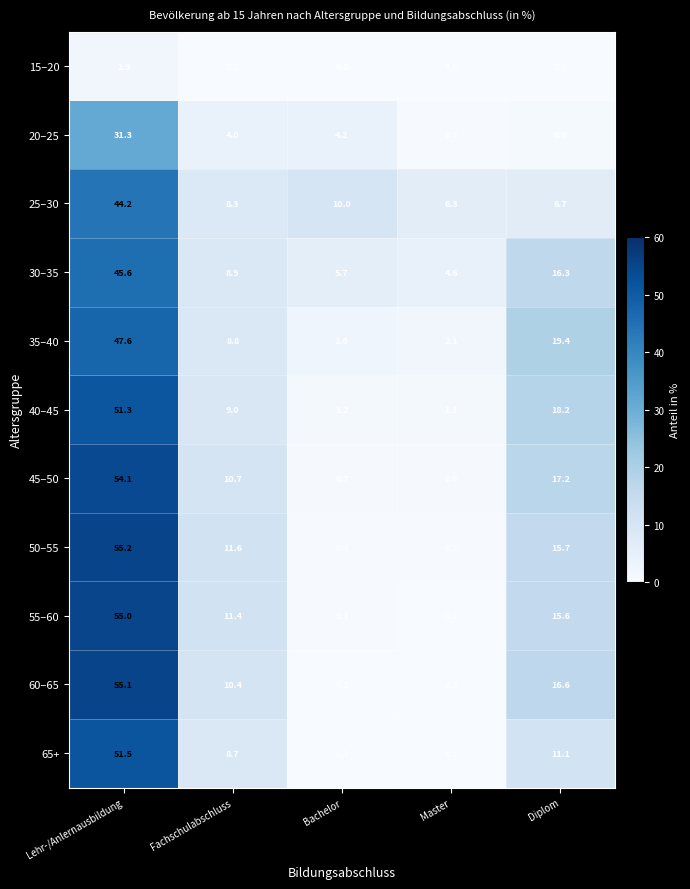

What is the difference between the second highest and minimum values in the 50–55 series?

15.4